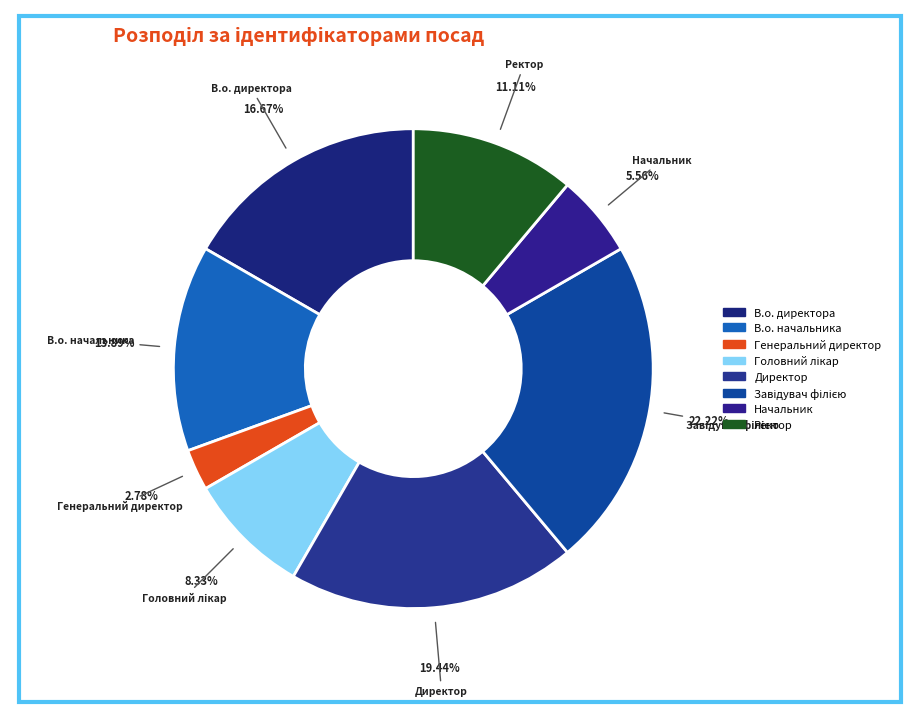

How many slices are in this pie chart?

8